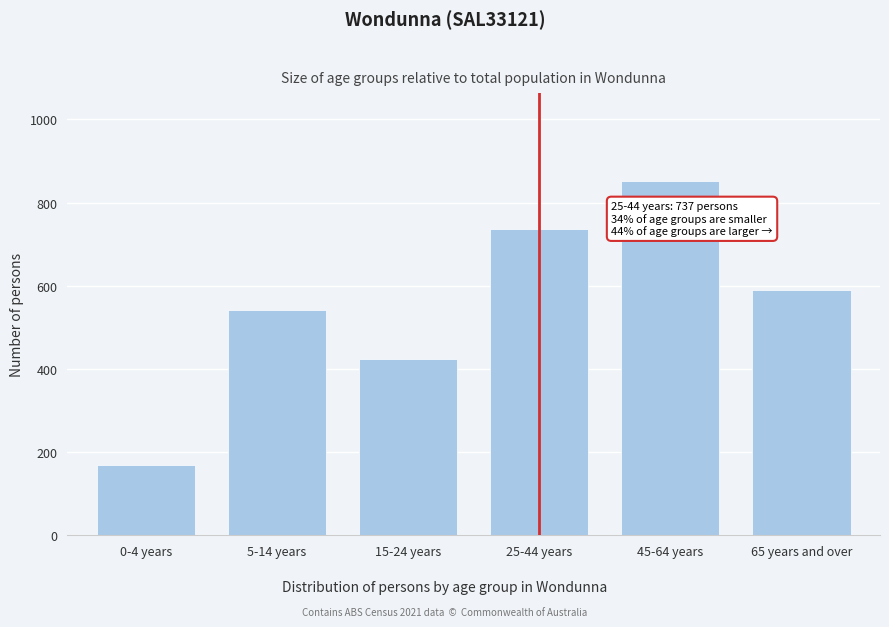

Reading right to left, what are all the values shown in this chart?

590	851	737	423	542	169